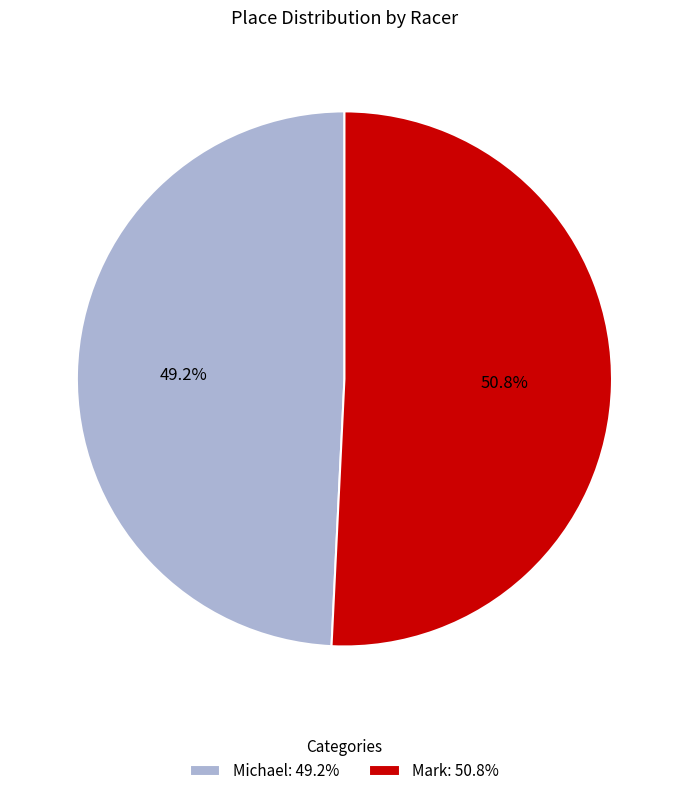

Which category has the biggest portion of the pie?

Mark